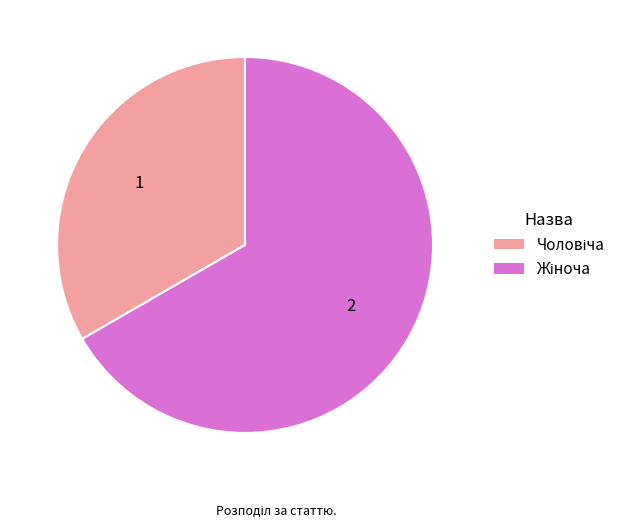

Combined, what portion of the pie is Чоловіча and Жіноча?

100.0%